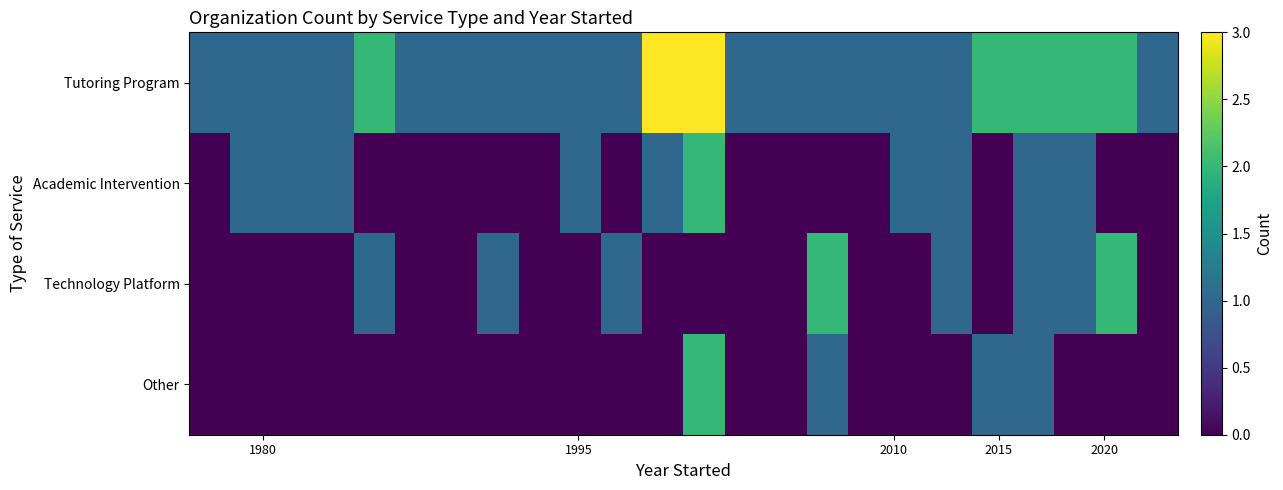

How many categories are shown in the chart?

24